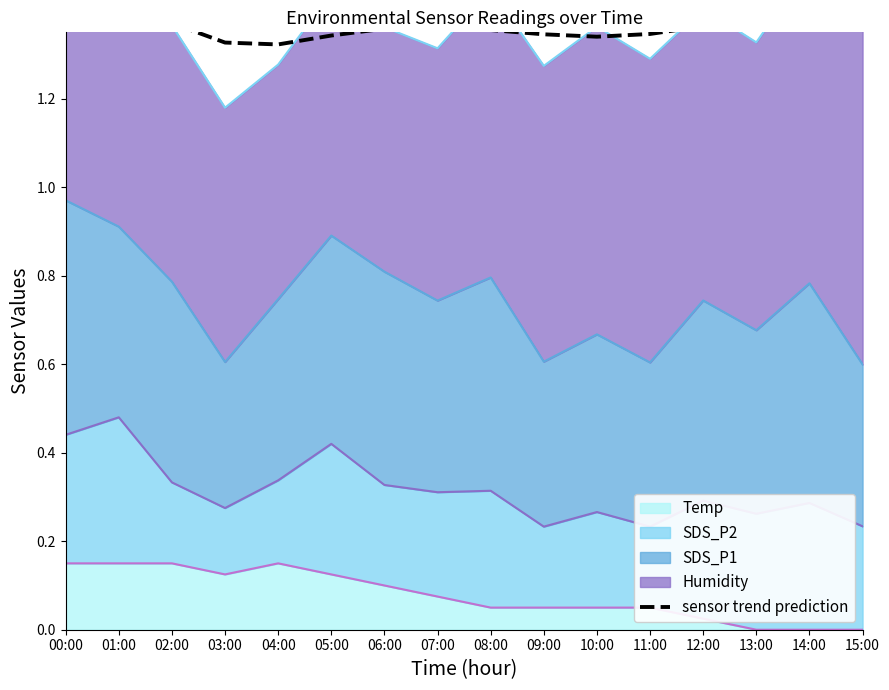

Is it true that the value at 04:00 is 1.3?

True